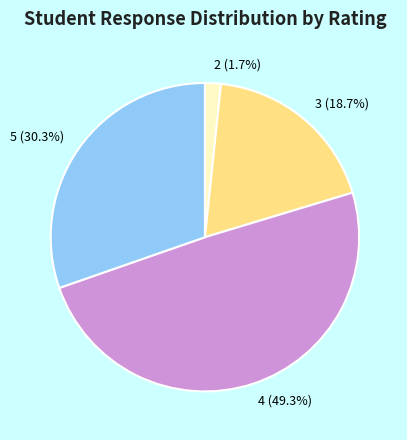

Which category has the biggest portion of the pie?

4